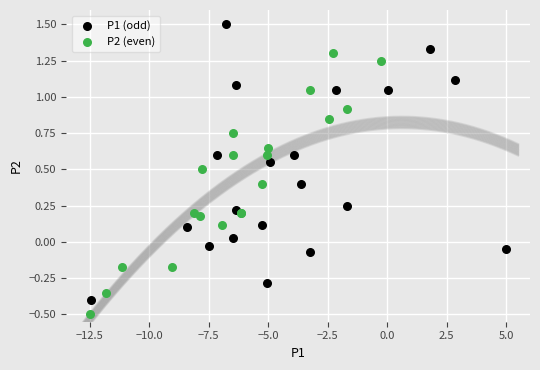

What are all the series names shown in the legend?

P1 (odd), P2 (even)